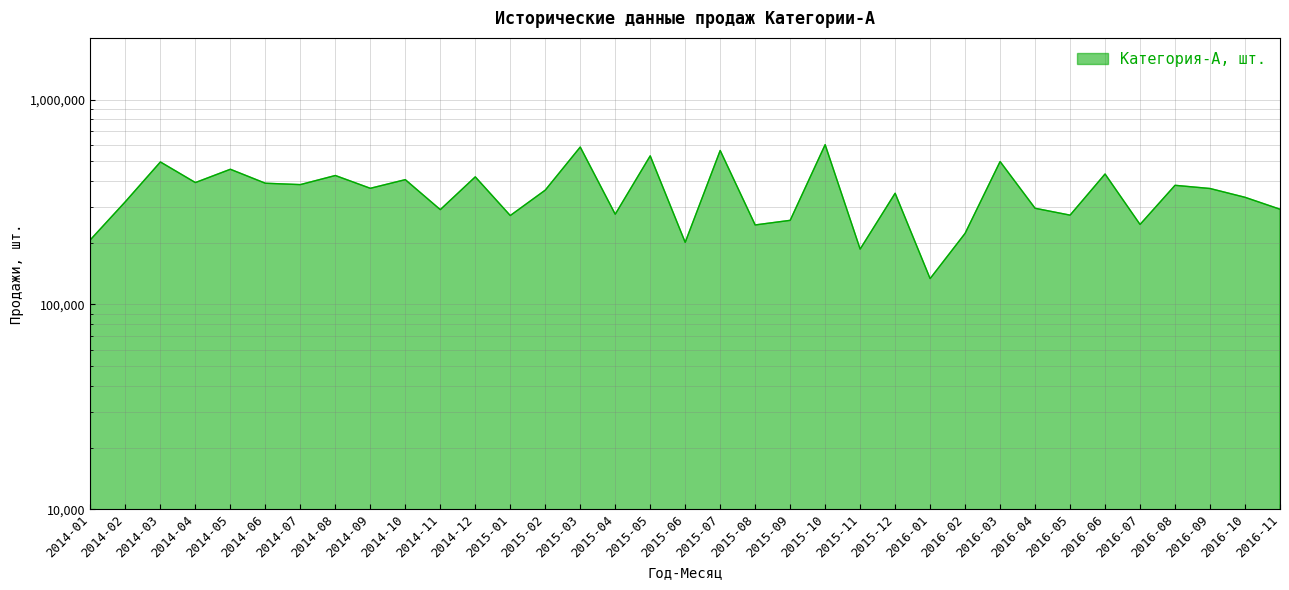

The chart shows a value of 384459 at 2014-07. True or false?

True